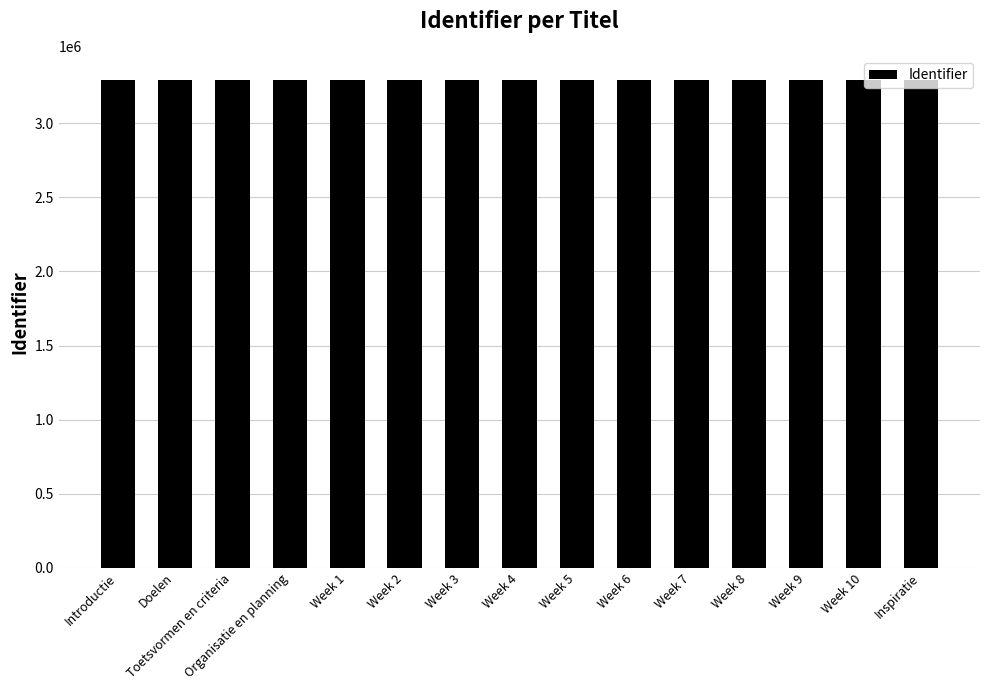

Approximately how many times larger is the value at Week 10 compared to Organisatie en planning?

1.0